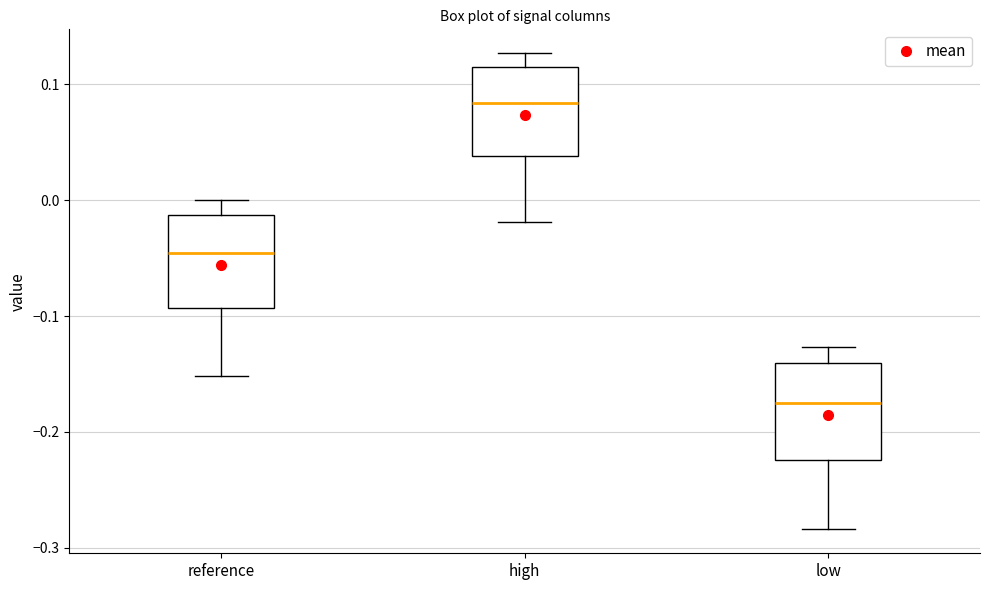

Where does the lower whisker of the box for low end on the y-axis? The values are not printed on the chart, so give them approximately, as read against the axis.

-0.28